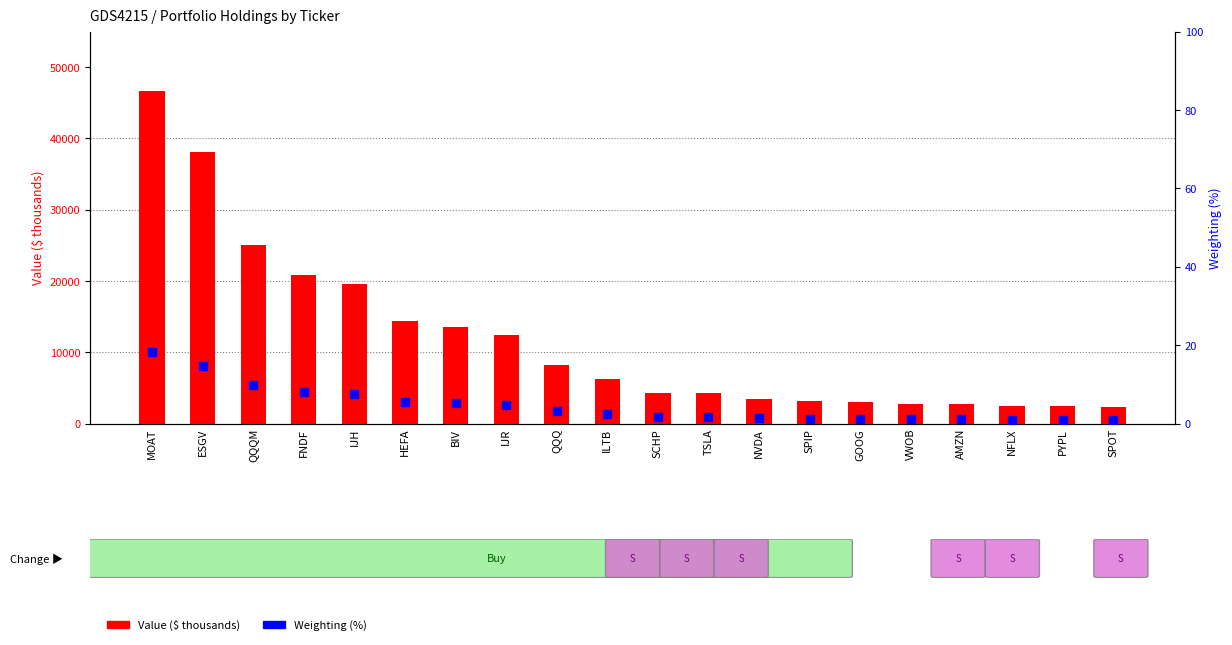

What are all the series names shown in the legend?

Value ($ thousands), Weighting (%)